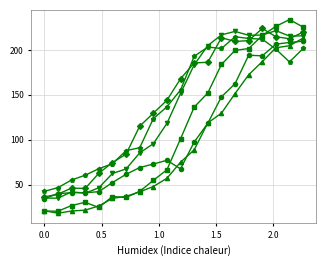

What is the minimum value shown in the chart?

18.1